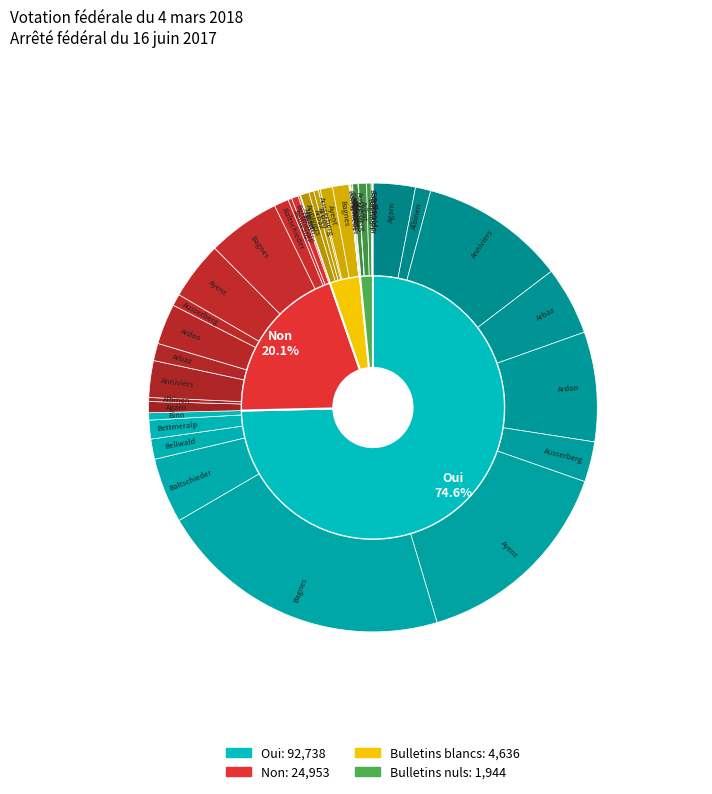

What is the change in value from Oui to Non?

-67785